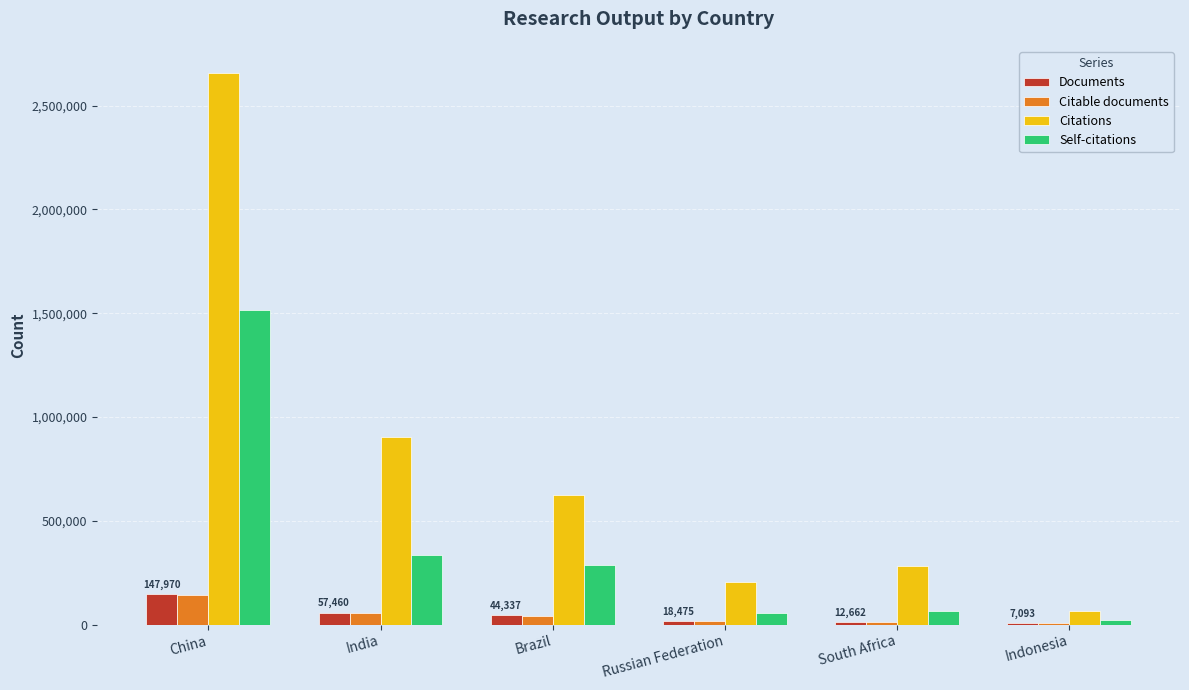

Does the chart contain stacked bars?

No